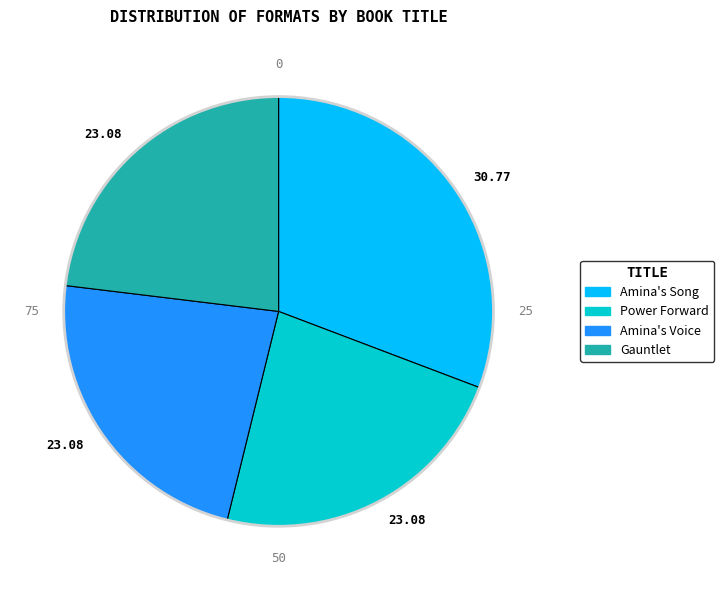

Is there a majority slice in this chart?

No